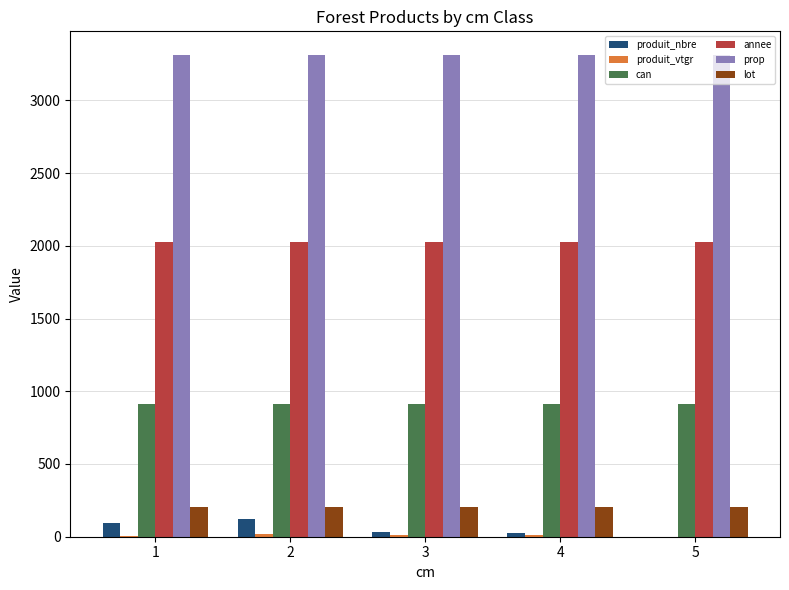

Are the bars grouped side by side (vs. stacked)?

Yes